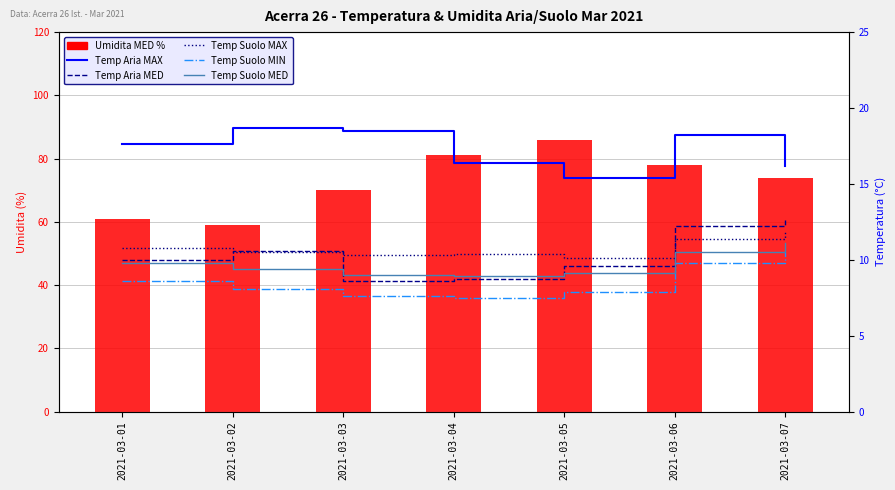

What is the sum of the Temp Suolo MIN values at 2021-03-05 and 2021-03-07?

18.4